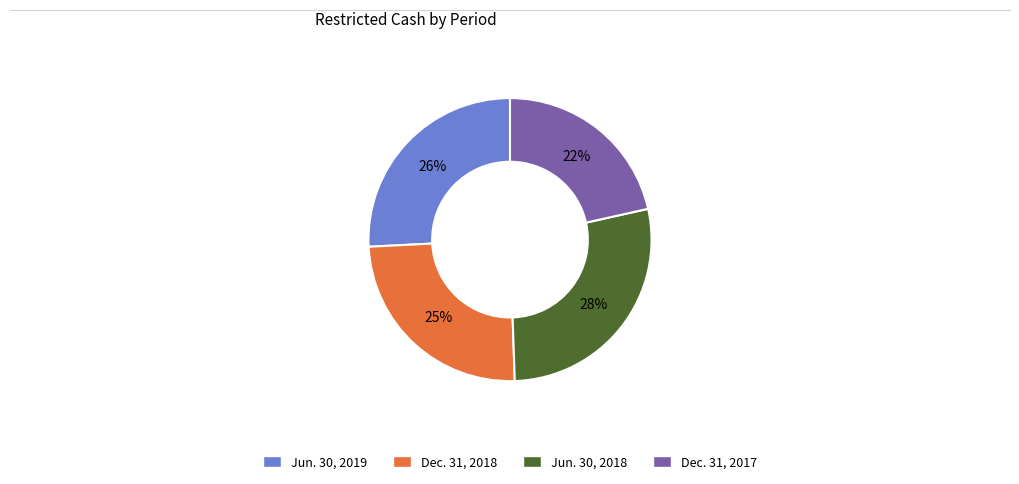

Which category has the biggest portion of the pie?

Jun. 30, 2018